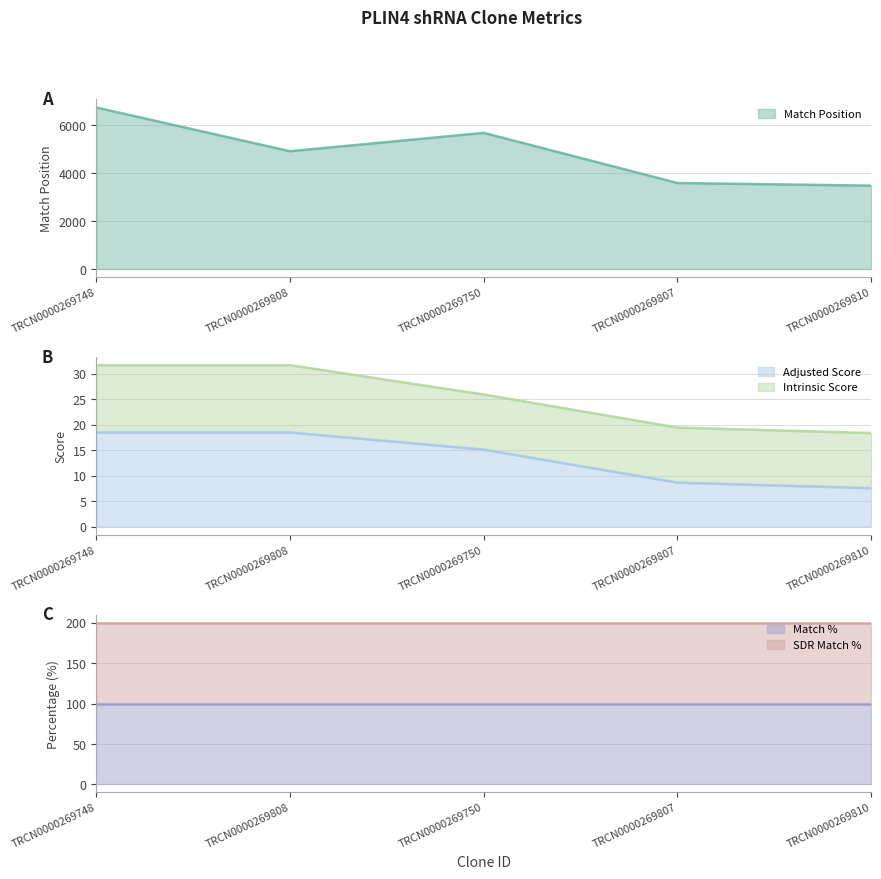

What is the label of the 2nd point from the left?

TRCN0000269808